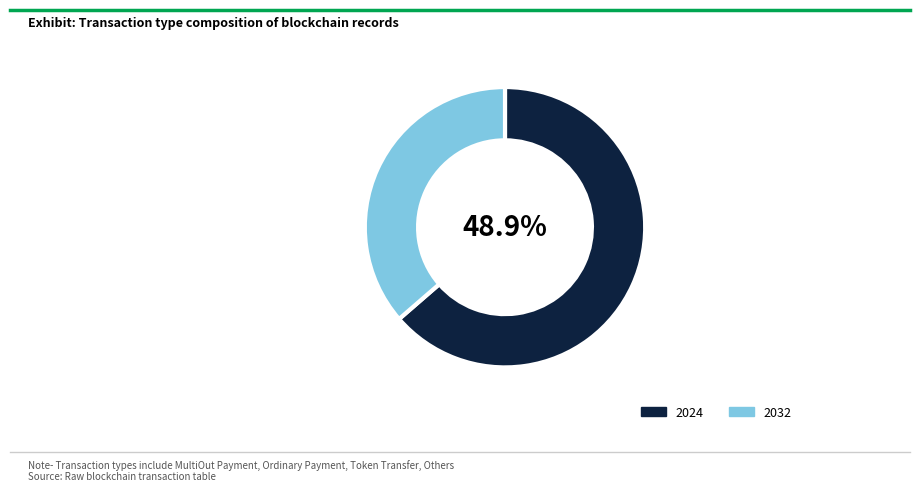

The Reward Recipient Assignment slice represents 2% of the pie. True or false?

False